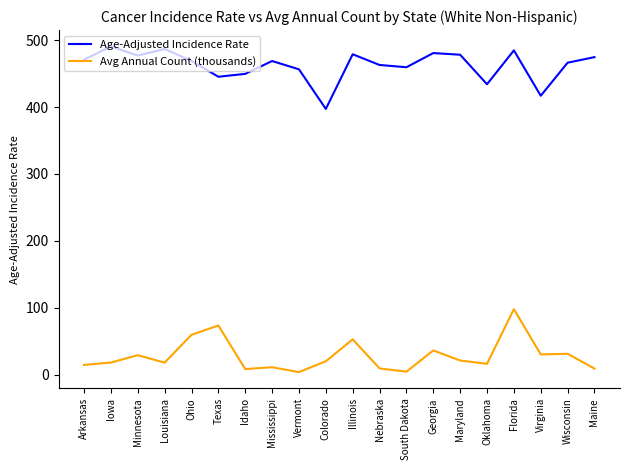

Rank the series by their average value, from highest to lowest.

Age-Adjusted Incidence Rate, Avg Annual Count (thousands)